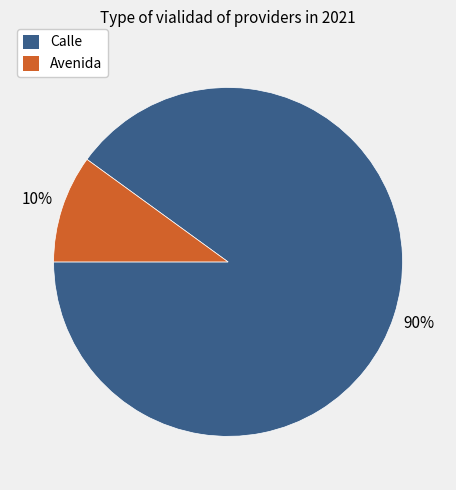

Do Calle and Avenida together represent more than half of the pie?

Yes